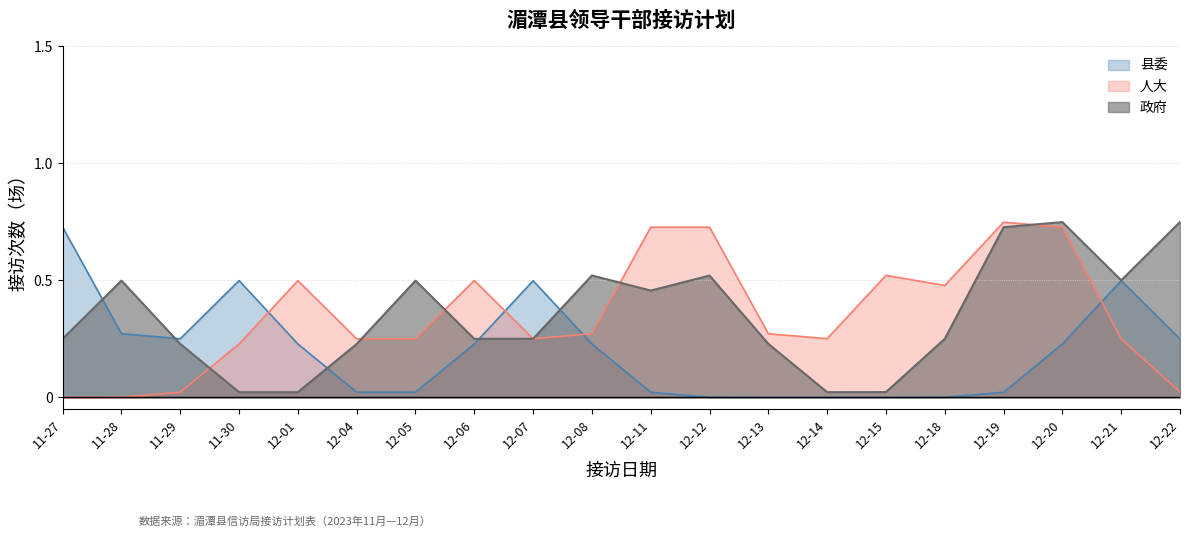

Between 12-04 and 12-05, which series saw the biggest shift?

政府